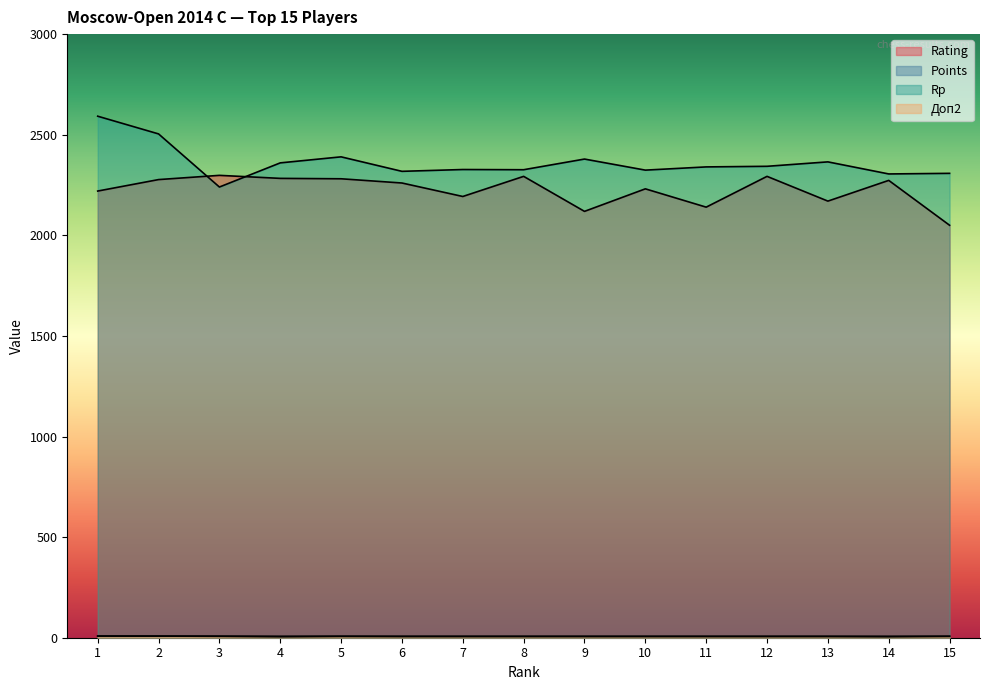

At which label does Rating reach its minimum?

15